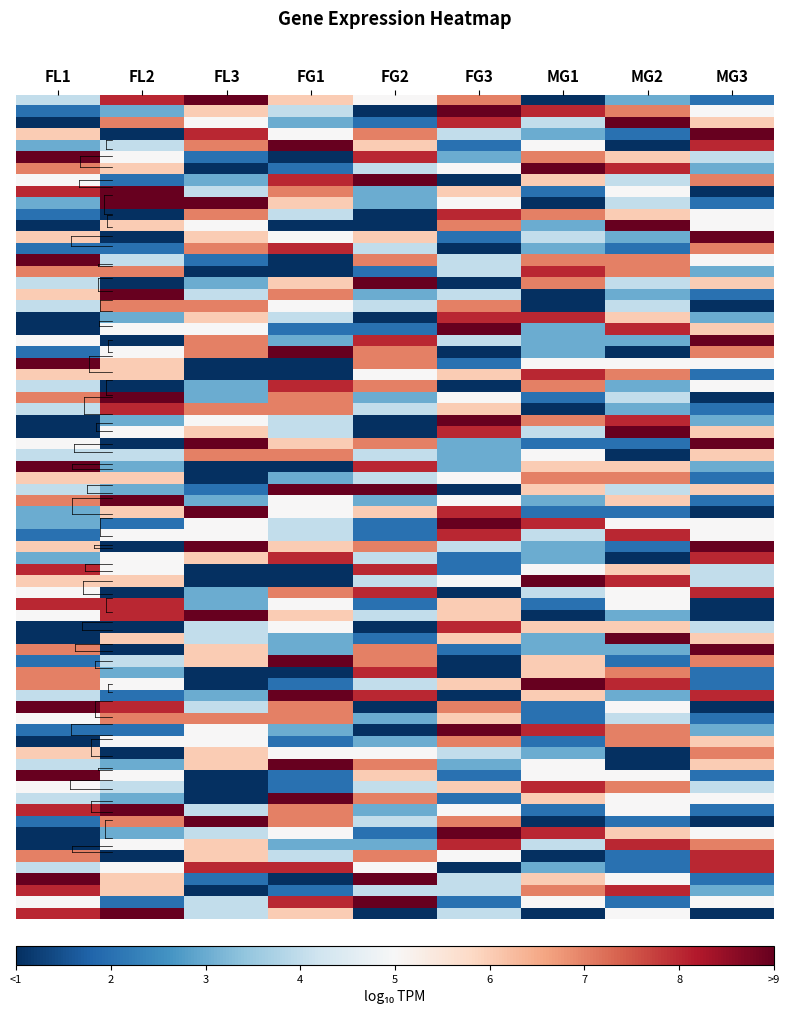

At MG1, list the series in order from largest to smallest.

7, 2, 9, 5, 3, 1, 6, 8, 4